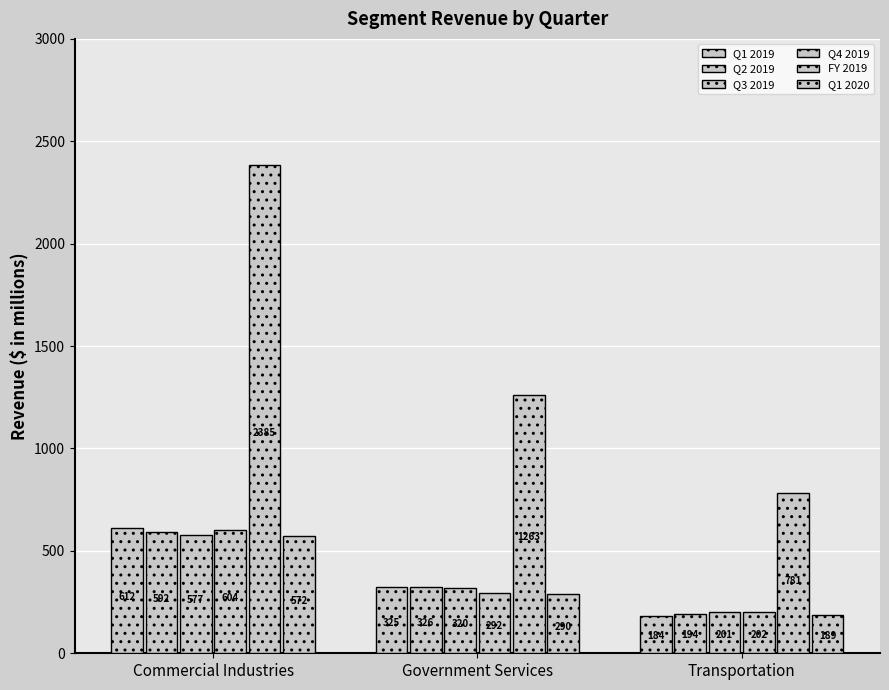

How many series are shown in this chart?

6